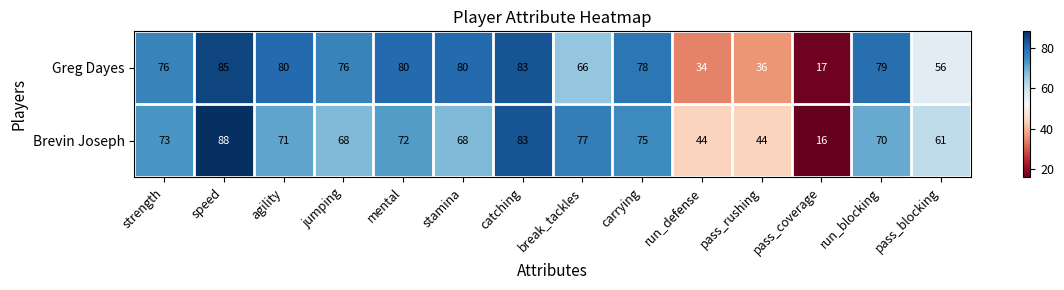

Between break_tackles and run_blocking, which series saw the biggest shift?

Greg Dayes